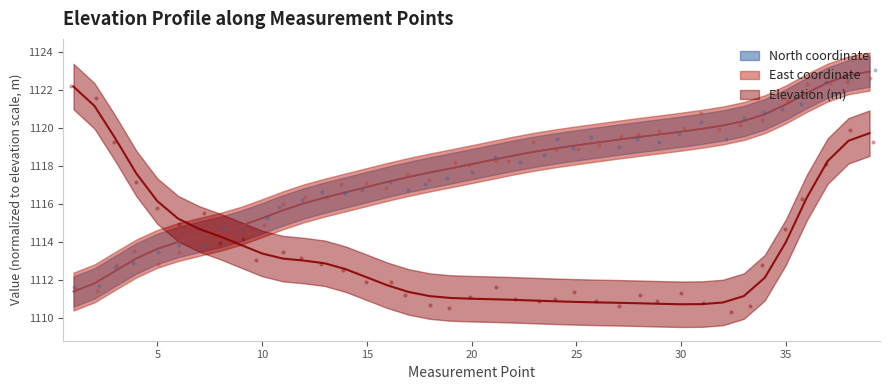

Which series has the largest total across all categories?

North coordinate (scaled)